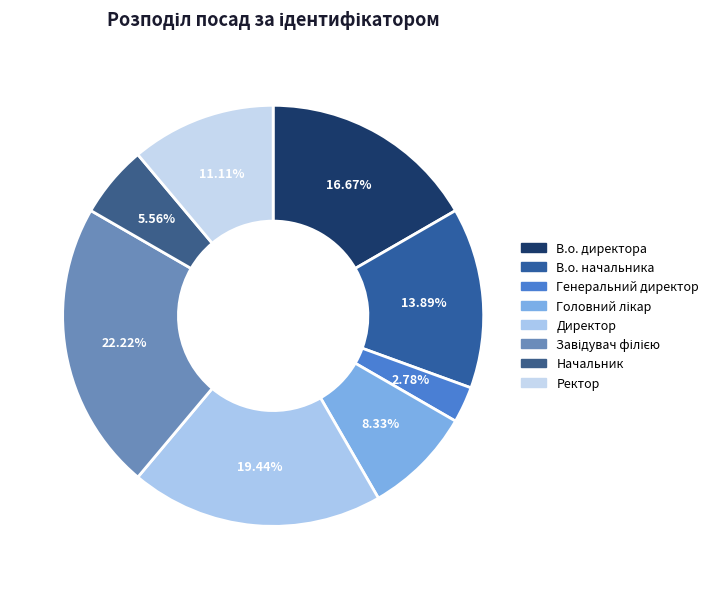

Does В.о. директора account for over 50% of the chart?

No